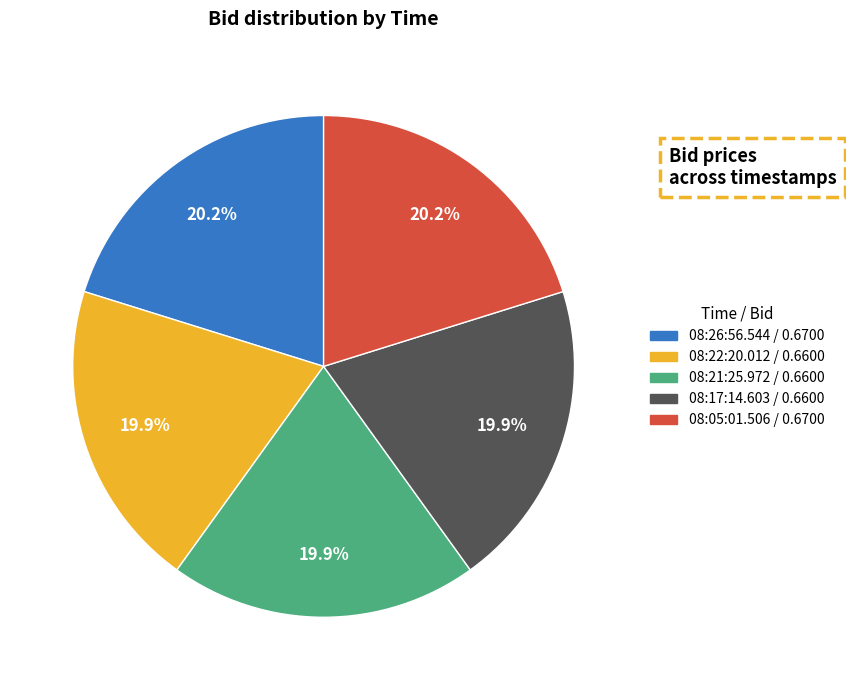

Does 08:05:01.506 account for over 50% of the chart?

No